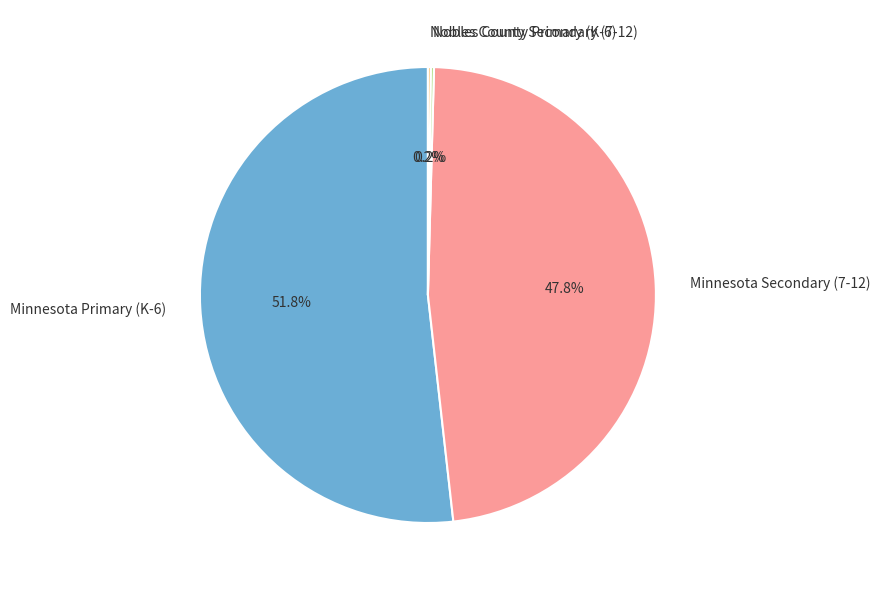

How much of the chart is everything except Minnesota Primary (K-6)?

48.2%